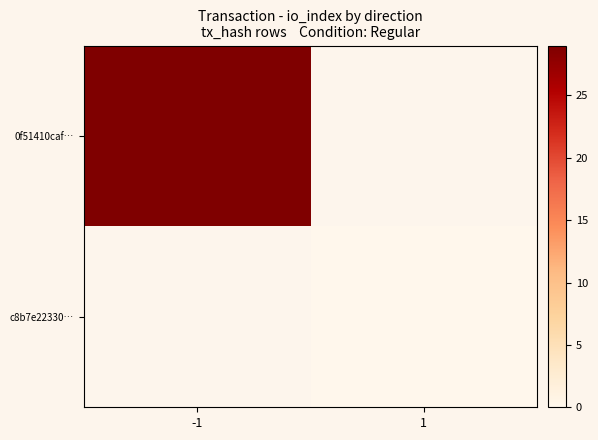

At how many categories does at least one series exceed 25?

1